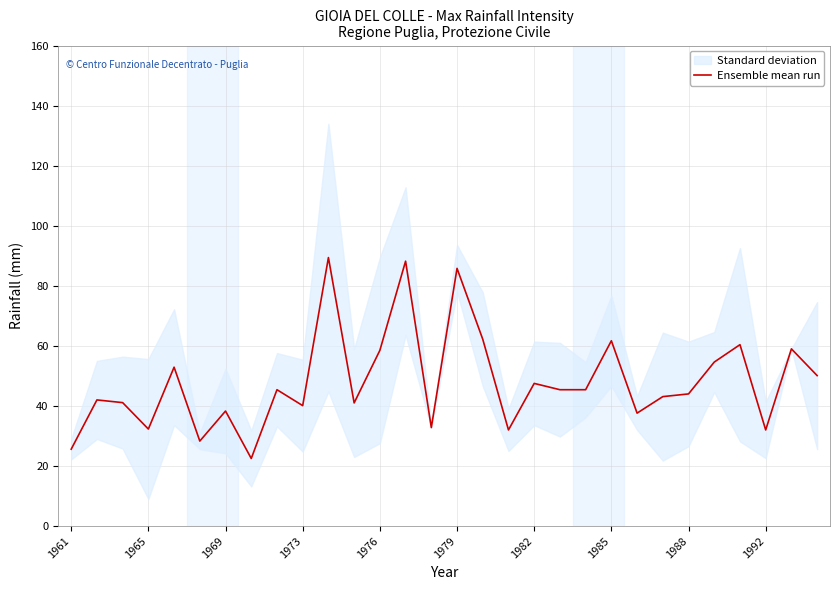

Is it true that Ensemble mean run equals 44.2 at 1992?

False